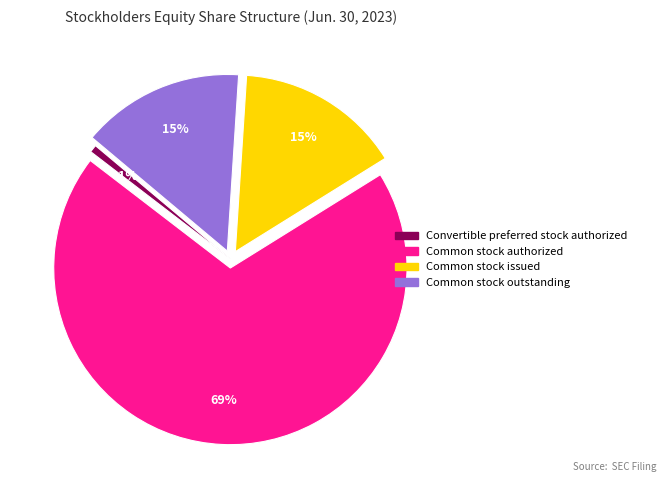

Do Common stock issued and Common stock authorized together represent more than half of the pie?

Yes